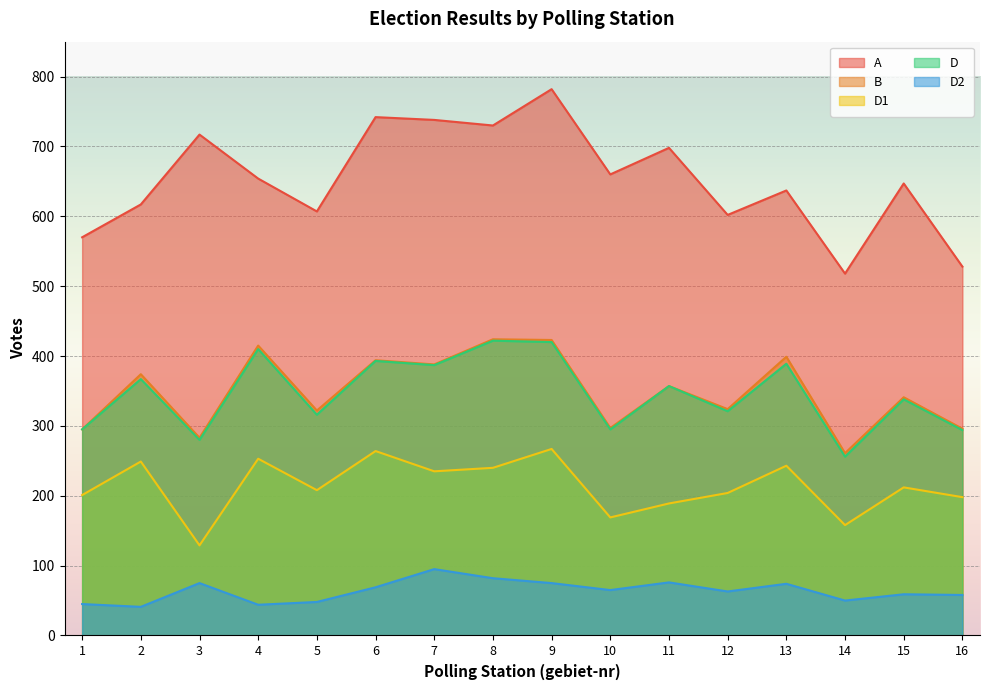

What is the total value across all series at 12?

1514